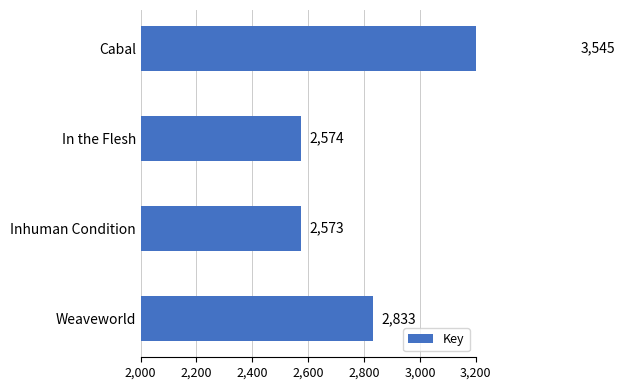

Which has a higher value, Inhuman Condition or In the Flesh?

In the Flesh